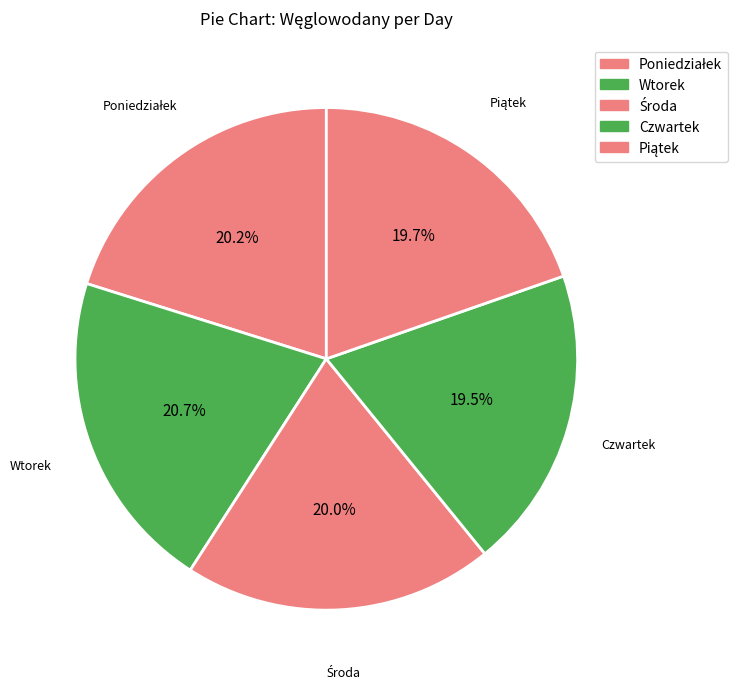

How many slices are in this pie chart?

5